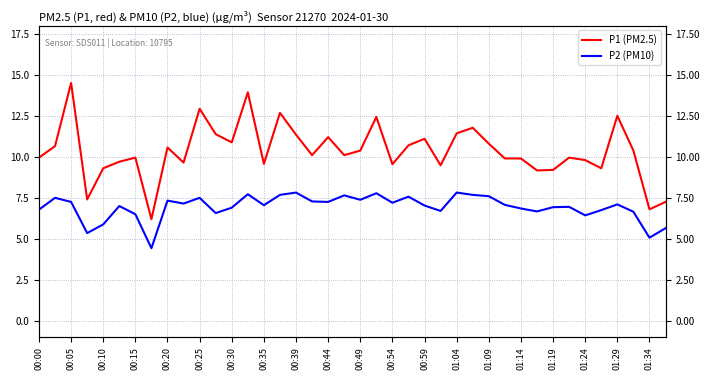

What position from the left is 01:14?

16